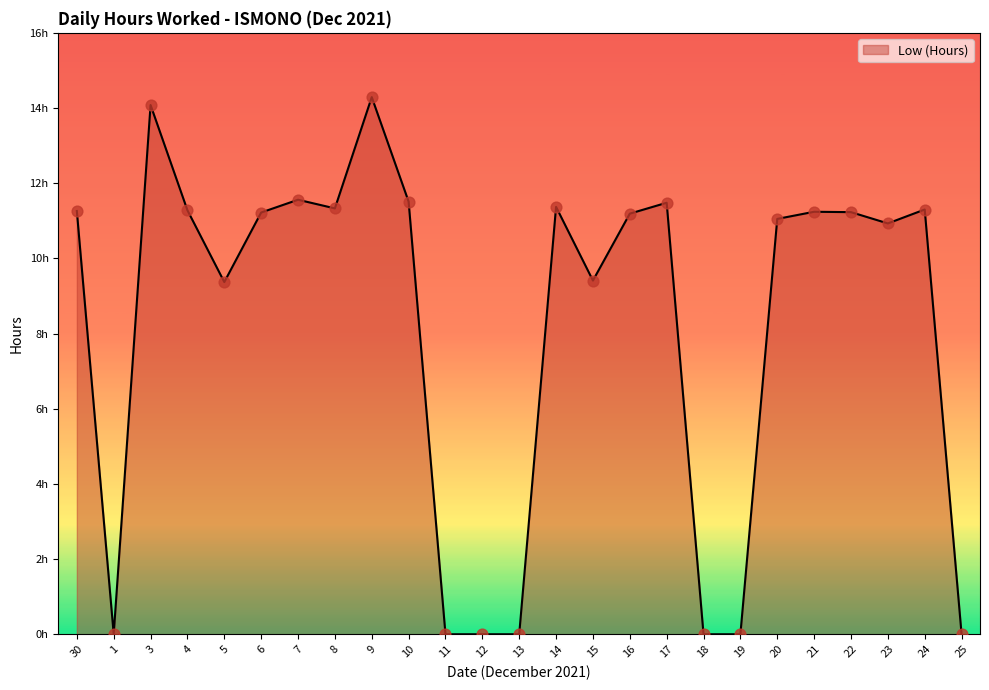

Approximately how many times larger is the value at 20 compared to 22?

1.0